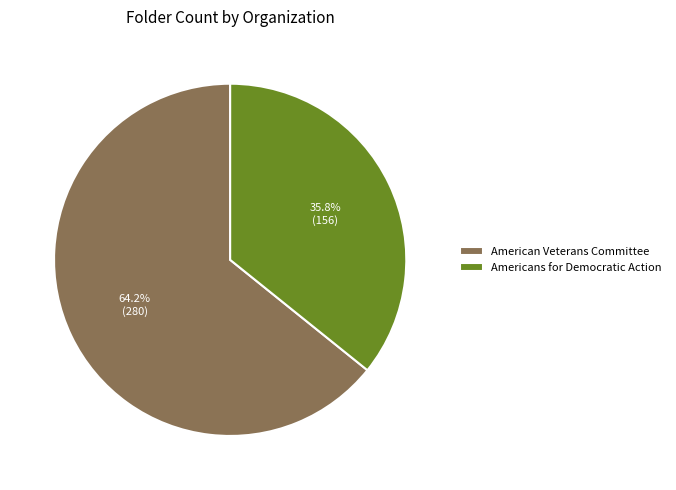

Approximately how many times larger is the value at American Veterans Committee compared to Americans for Democratic Action?

1.8